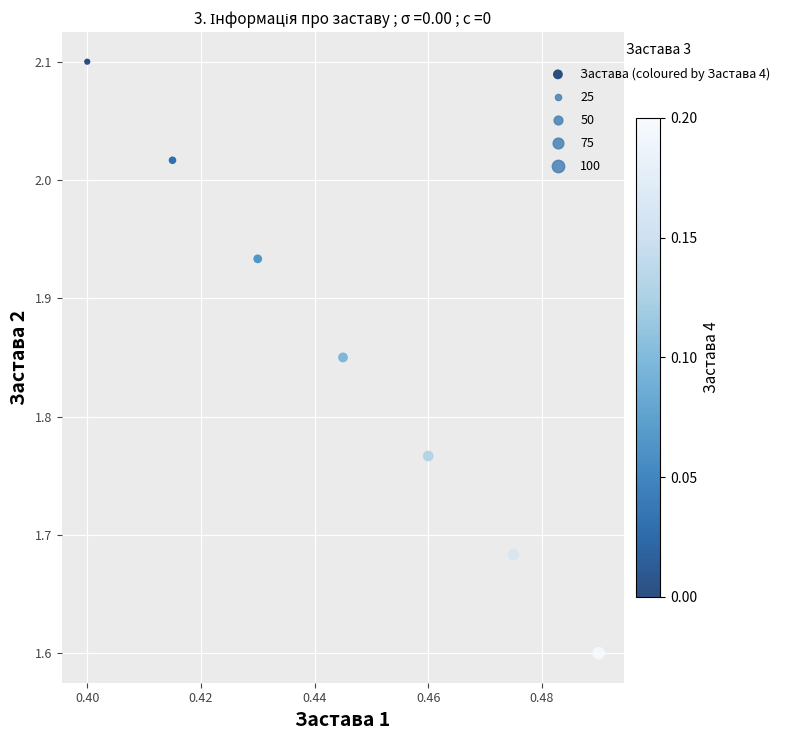

What Y value in the scatter plot is closest to 1?

1.6